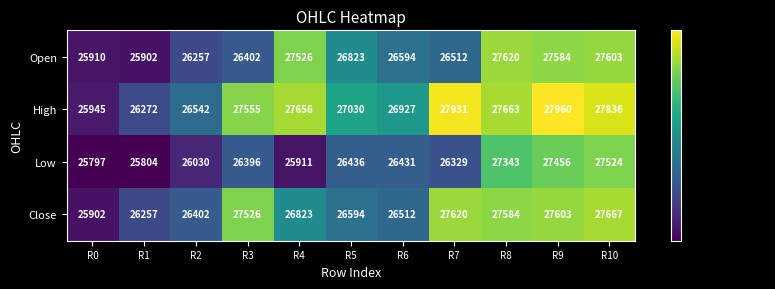

Count the number of data series in this chart.

4